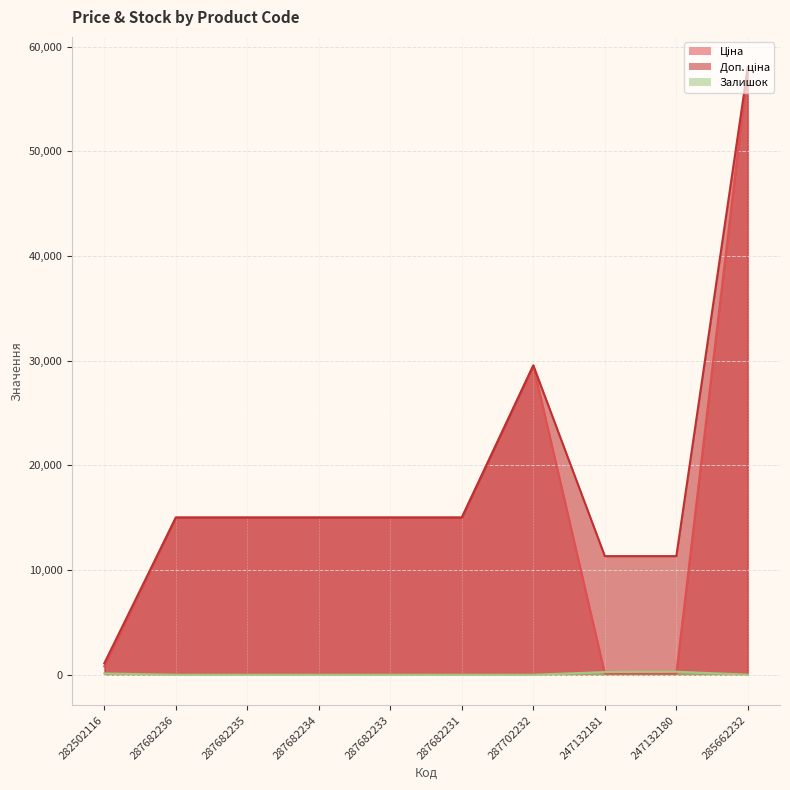

Which category has the lowest value across all series?

287682236